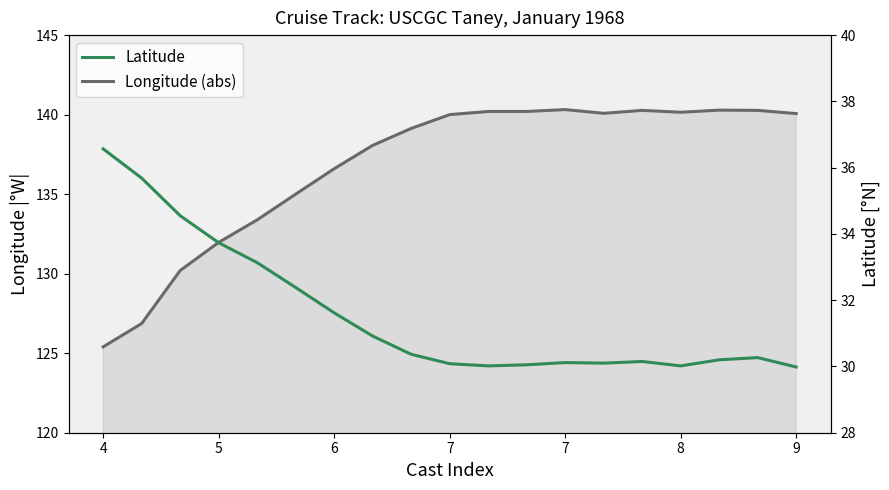

How many interior local peaks does the Longitude (abs) series have?

3